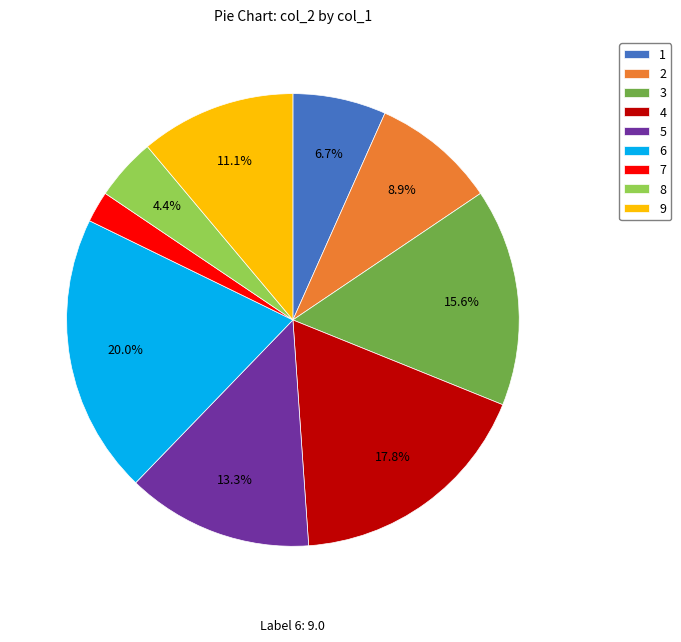

Rank the categories by value from highest to lowest.

6, 4, 3, 5, 9, 2, 1, 8, 7